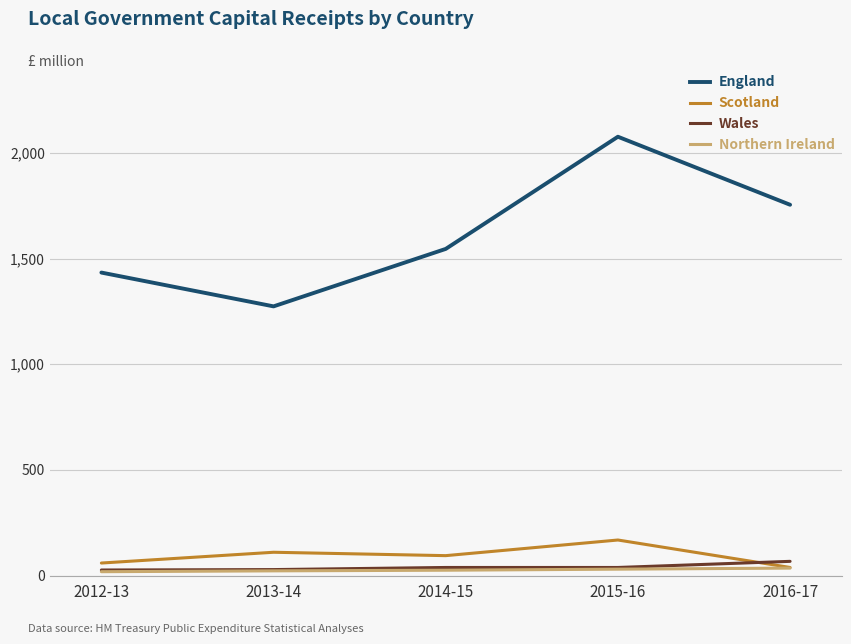

What is the maximum value for Scotland?

168